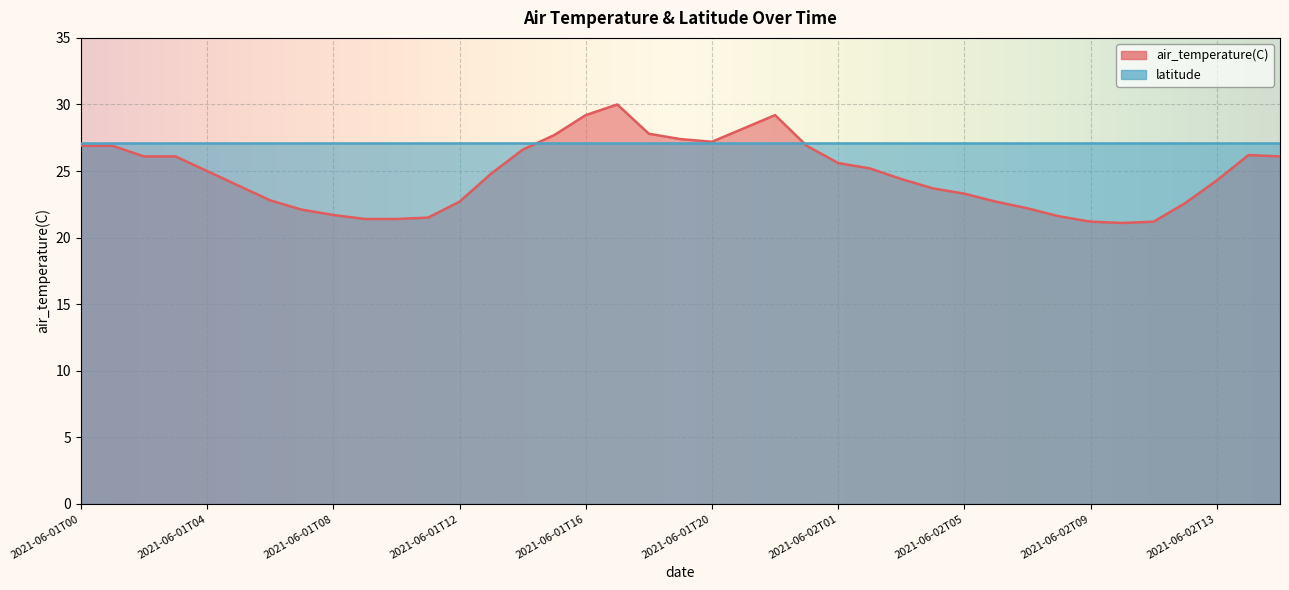

The chart shows a value of 42.7 at 2021-06-02T01. True or false?

False